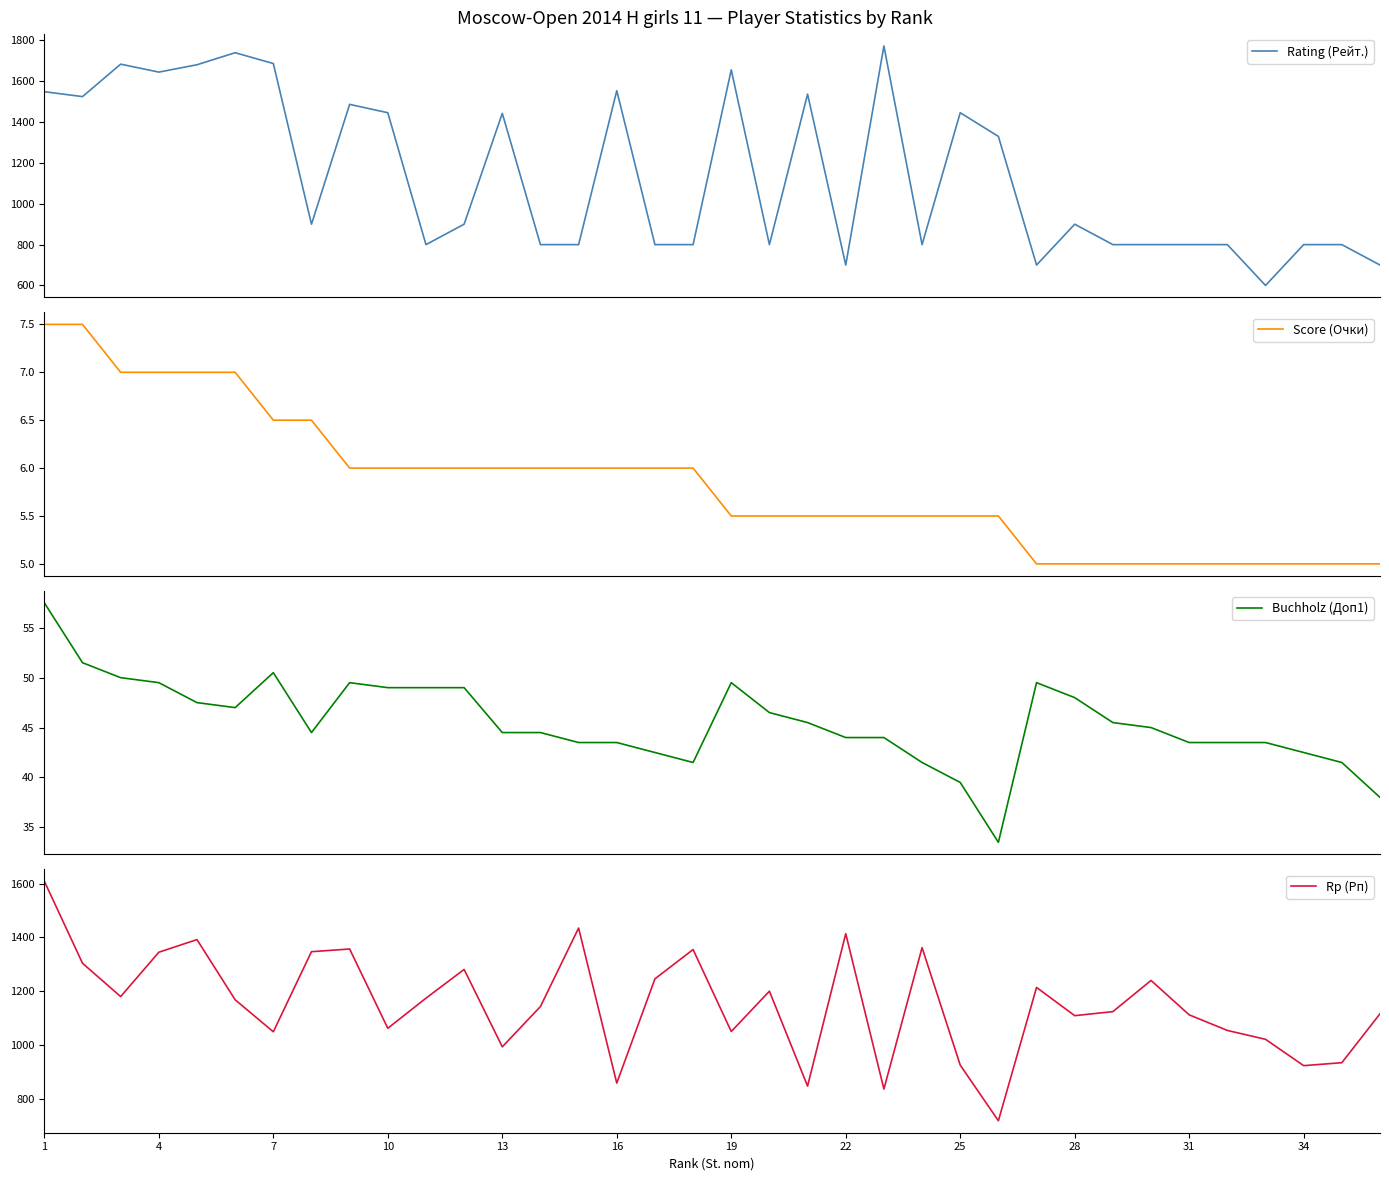

How many categories are shown in the chart?

36